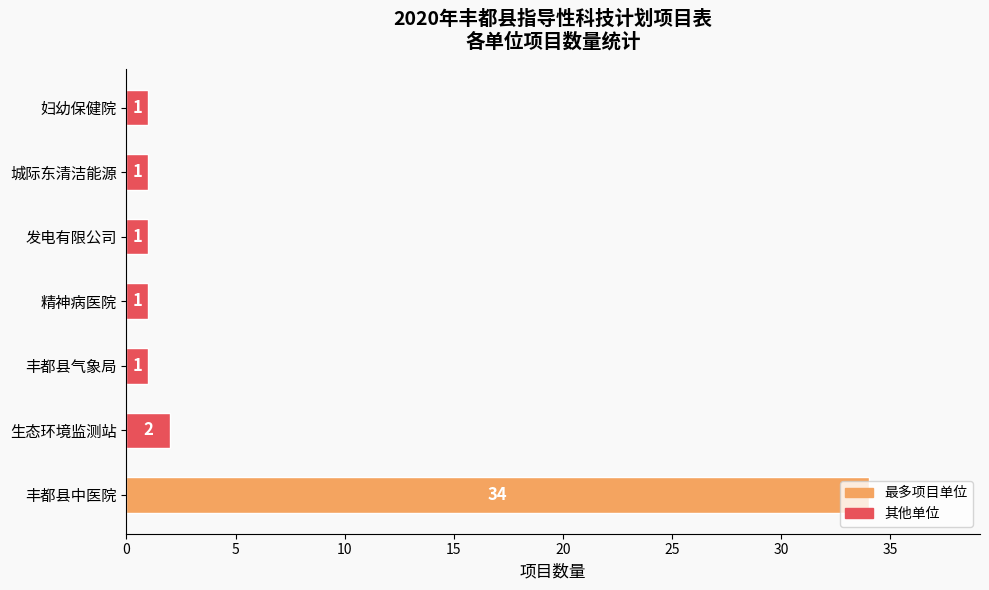

The value at 丰都县气象局 is 1. True or false?

True